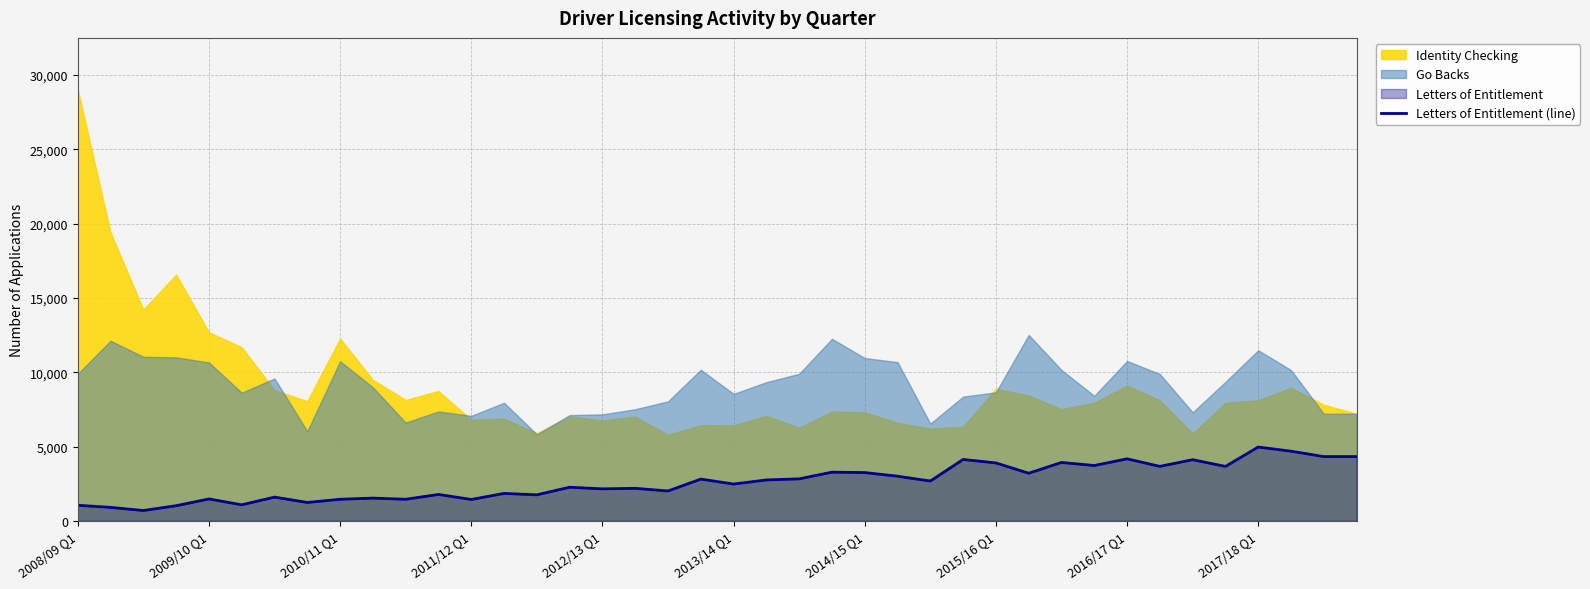

What is the difference between the maximum and minimum values?

4271